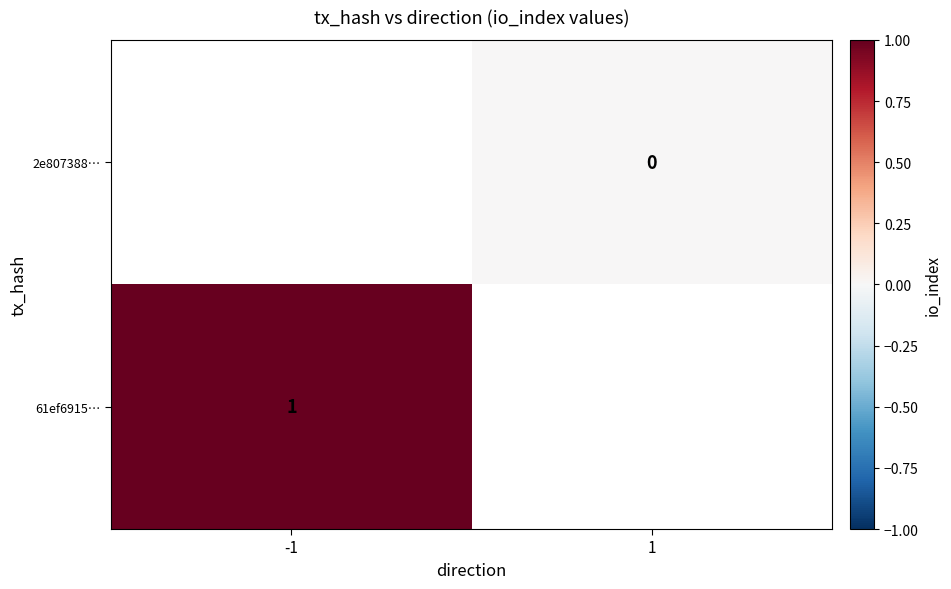

Is the value of 61ef6915… at -1 greater than the value of 2e807388… at 1?

Yes